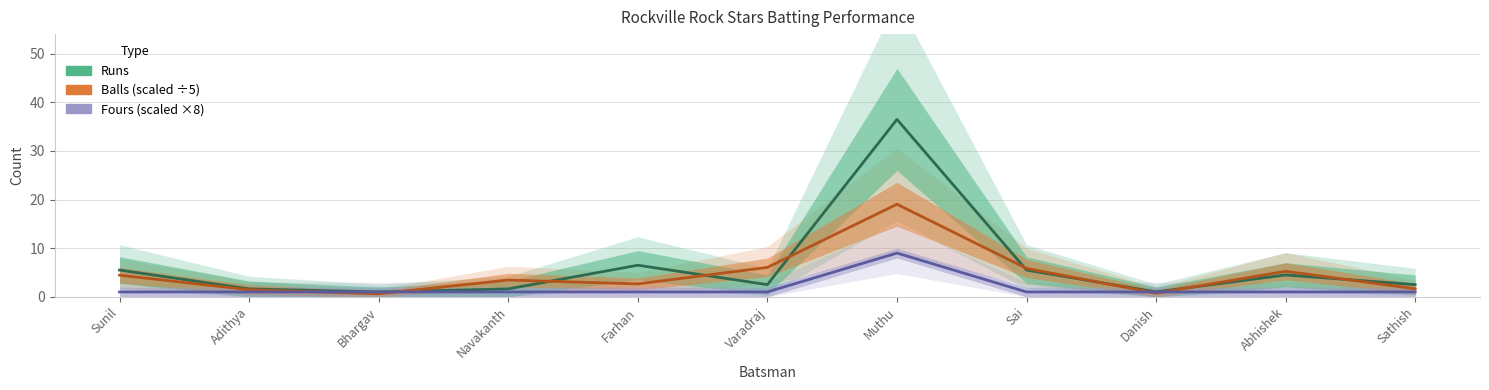

How many data points in Fours are above 1?

1